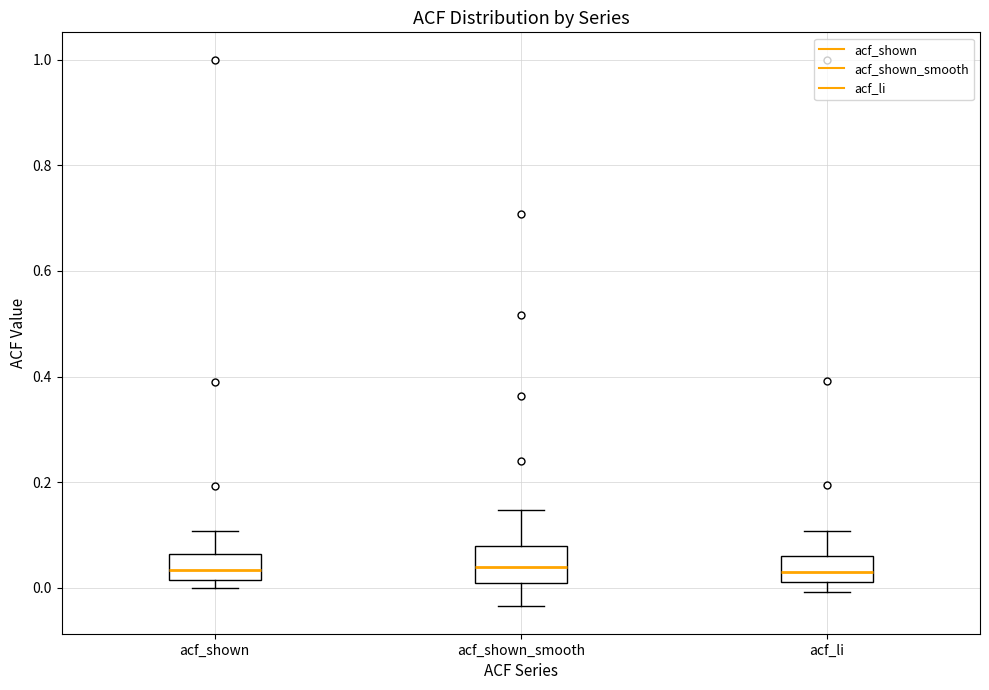

Reading left to right, read every box against the y-axis: the position of its median line, the range the box covers, and the ends of its whiskers. The values are not printed on the chart, so give them approximately, as read against the axis.

acf_shown: median 0.04, box 0.02 to 0.06, whiskers 0.00 to 0.10
acf_shown_smooth: median 0.04, box 0.00 to 0.08, whiskers -0.04 to 0.14
acf_li: median 0.04, box 0.02 to 0.06, whiskers 0.00 to 0.10